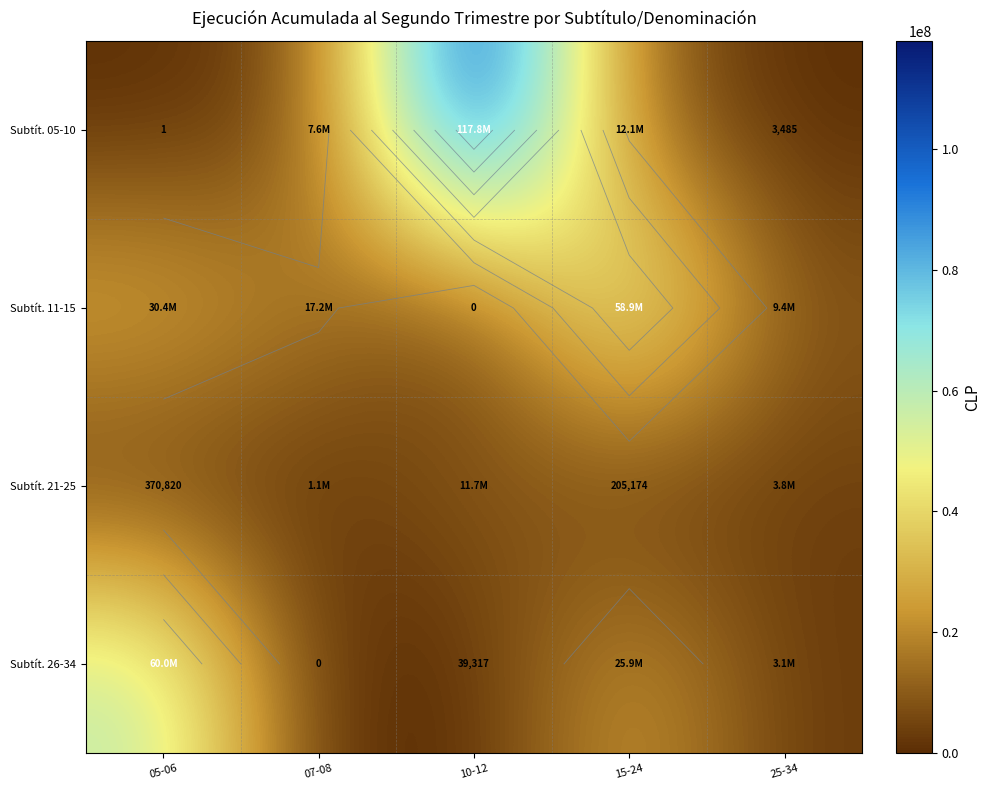

At how many categories does at least one series exceed 95740960?

1